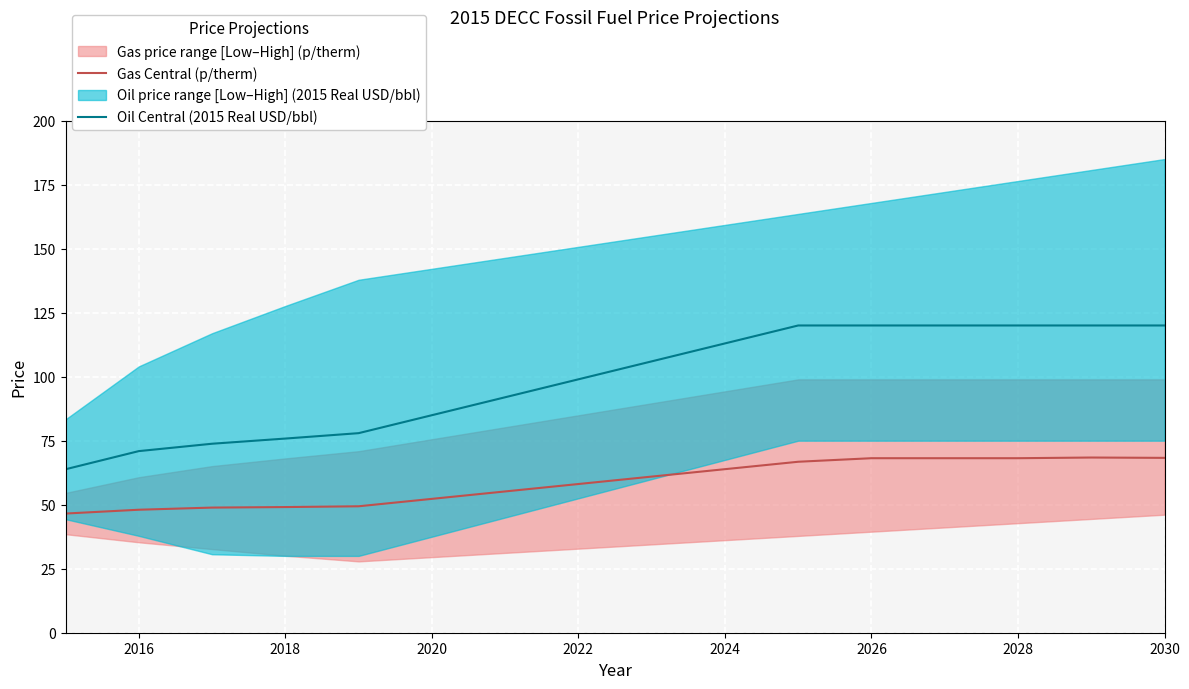

What is the minimum value for Gas Central (p/therm)?

46.5